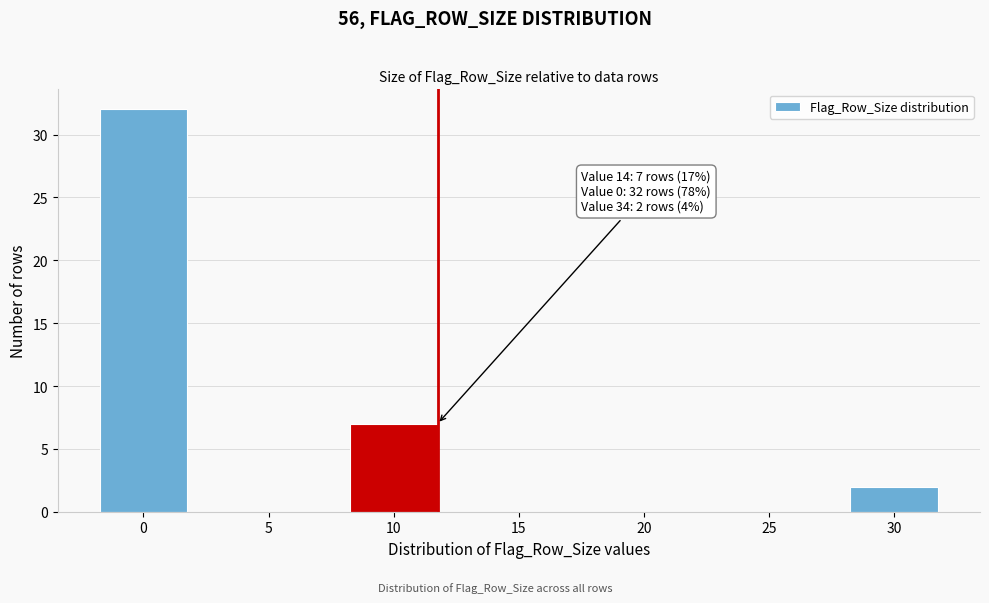

Reading left to right, list all the values displayed in this chart.

0=32	5=0	10=7	15=0	20=0	25=0	30=2